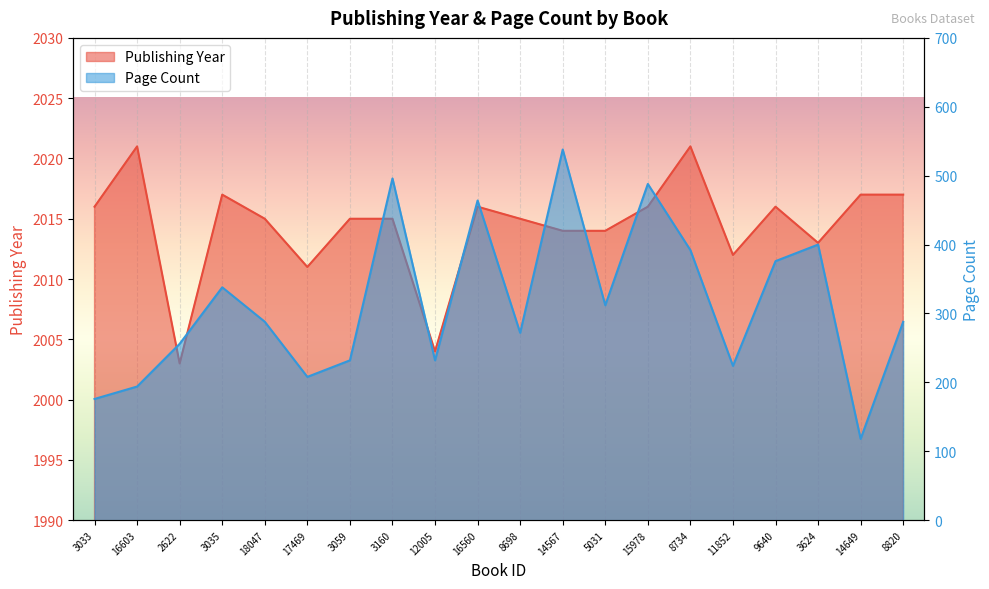

In pageCount, how many points are lower than both neighbors (excluding endpoints)?

6